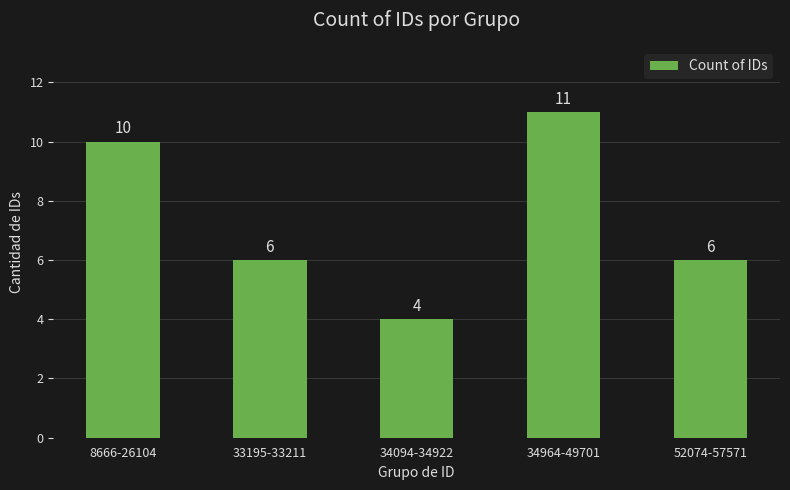

Approximately how many times larger is the value at 8666-26104 compared to 34094-34922?

2.5